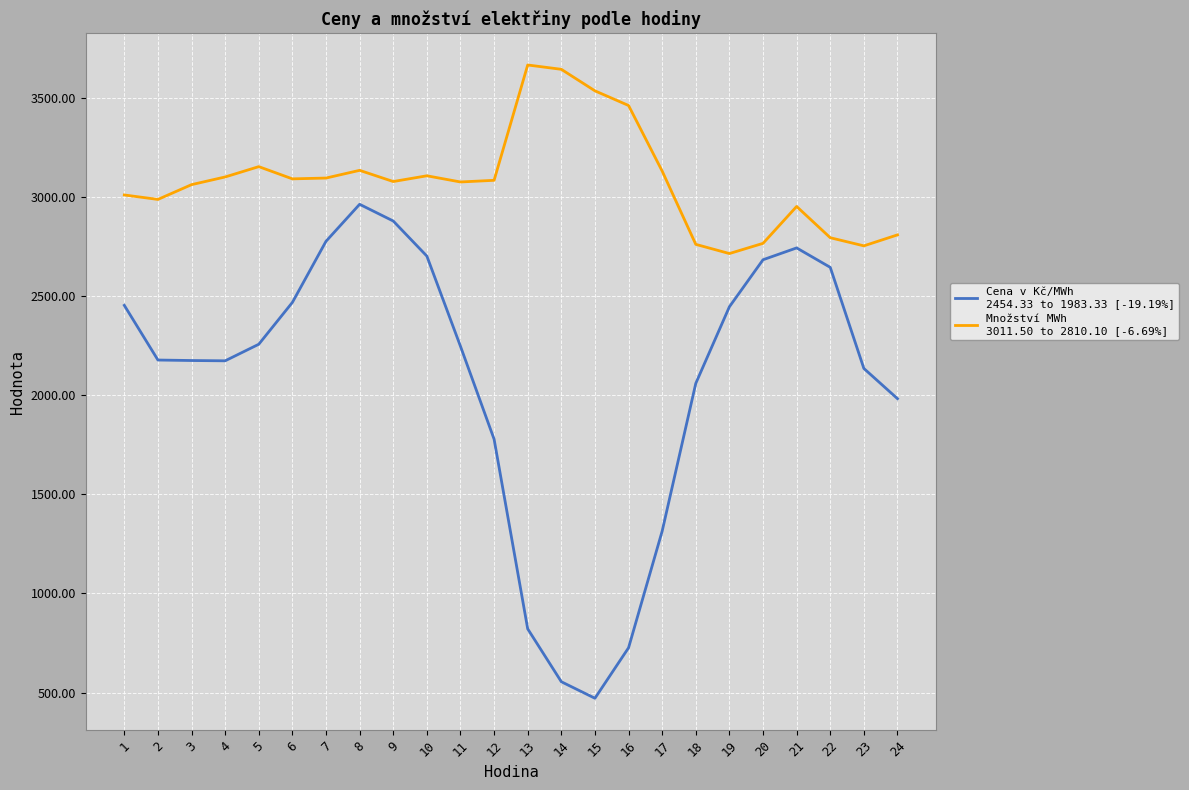

What is the total value across all series at 4?

5276.8